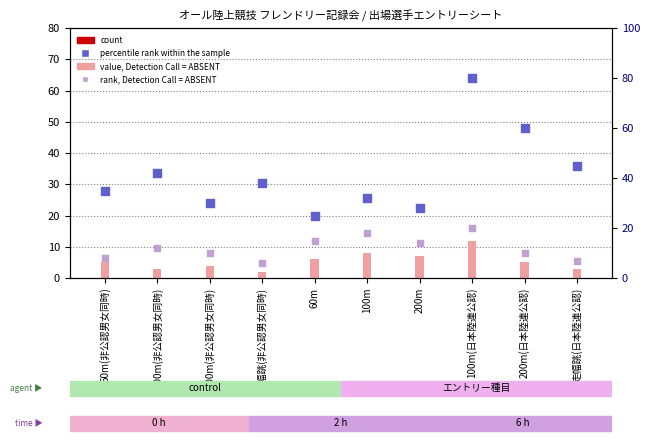

Which series reaches the maximum Y coordinate?

percentile rank within the sample